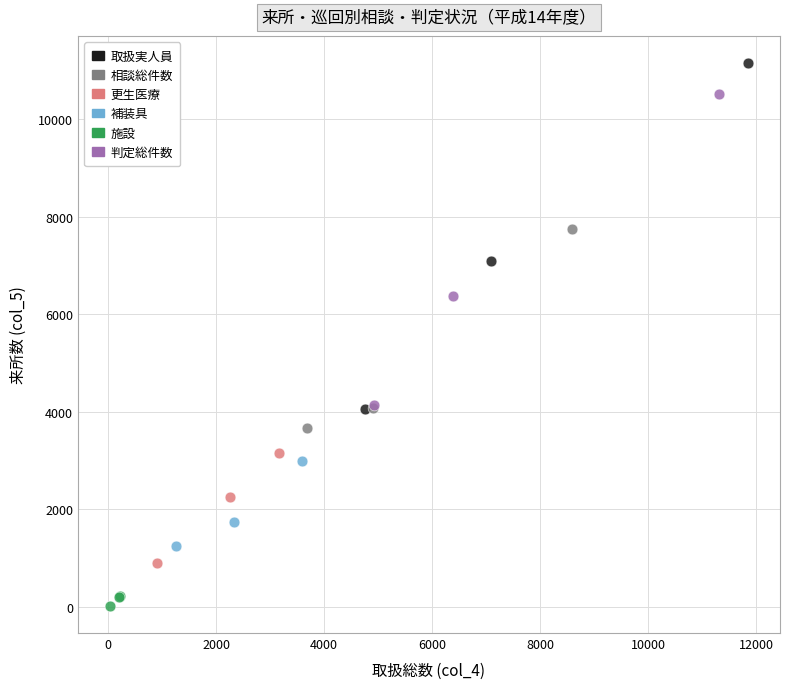

Which series contains the highest Y value?

取扱実人員